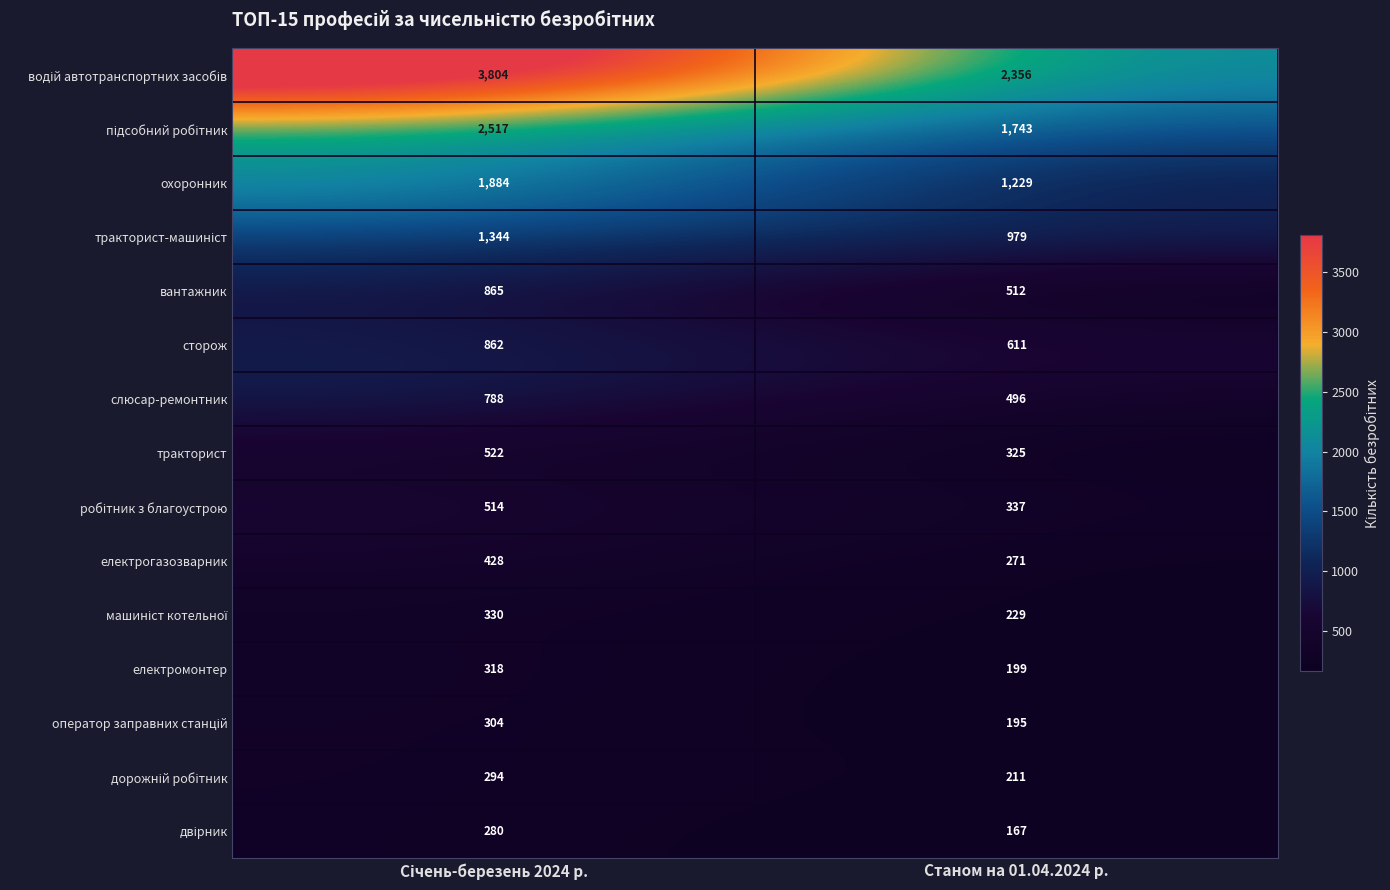

At which label is вантажник closest to 688?

Станом на 01.04.2024 р.